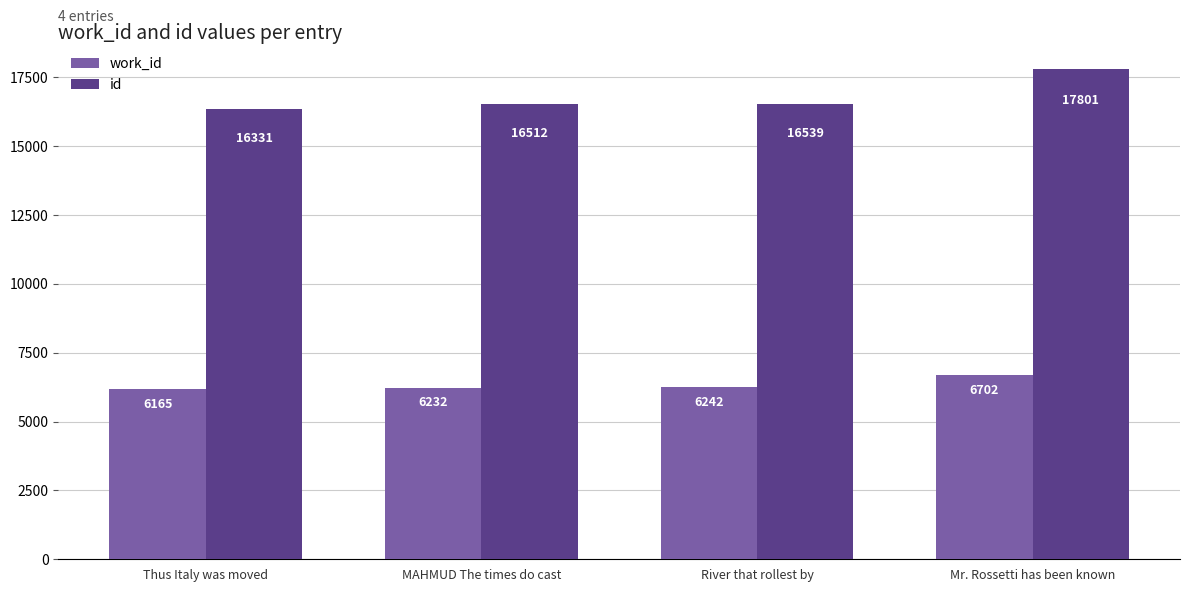

What is the sum of all id values?

67183